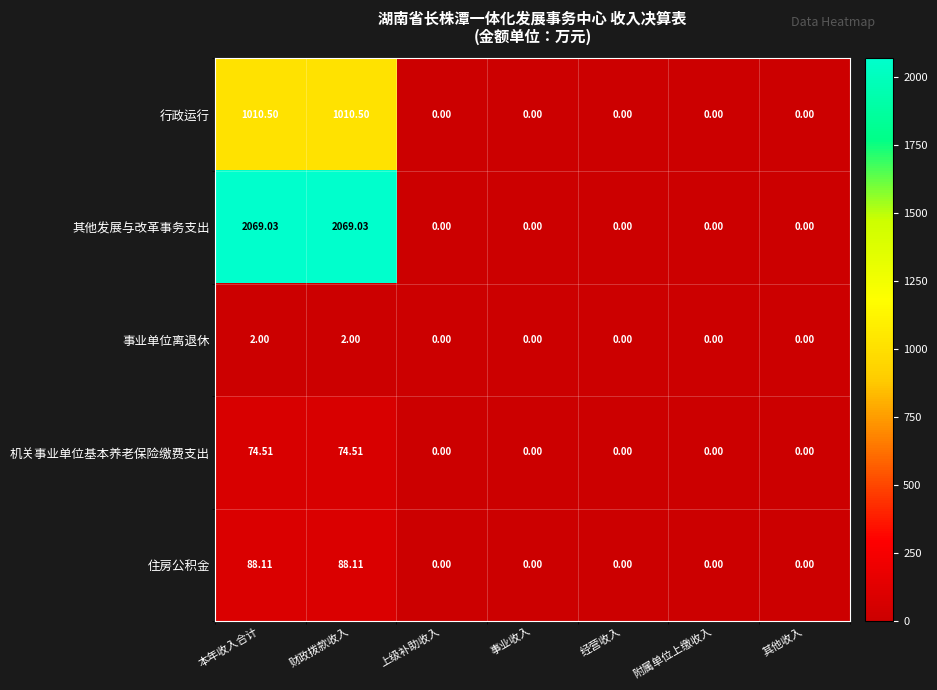

Which series has the widest spread of values?

其他发展与改革事务支出